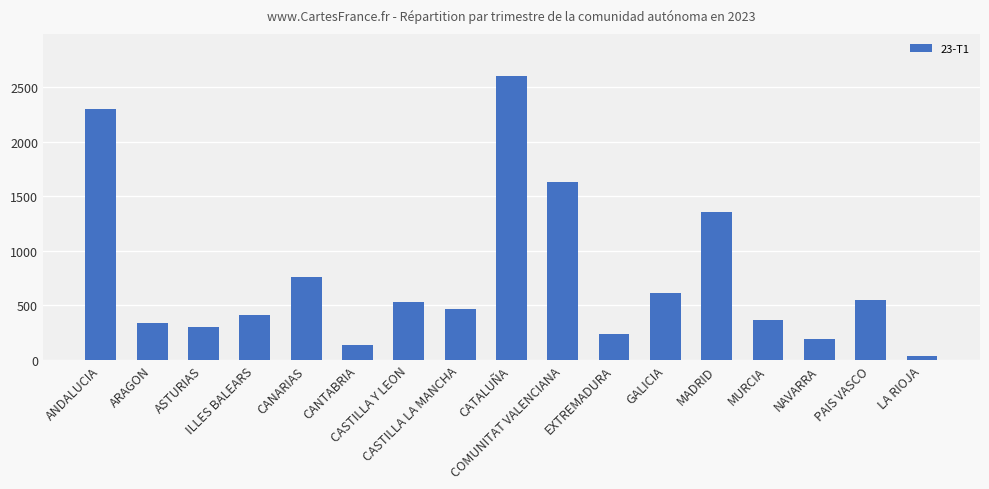

What is the difference between the second highest and minimum values?

2260